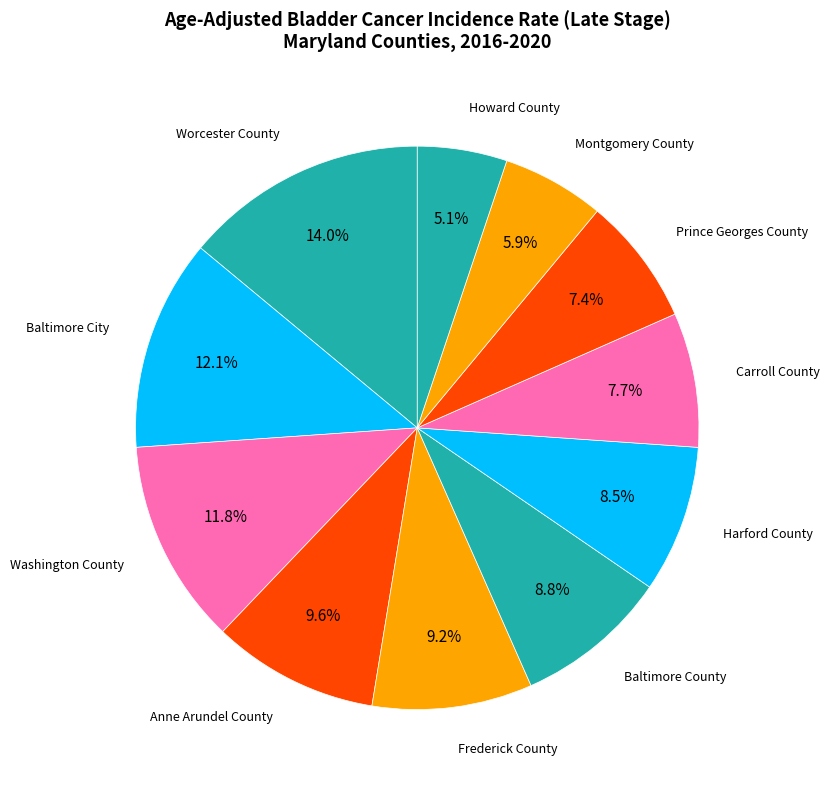

The Prince Georges County slice represents 1% of the pie. True or false?

False